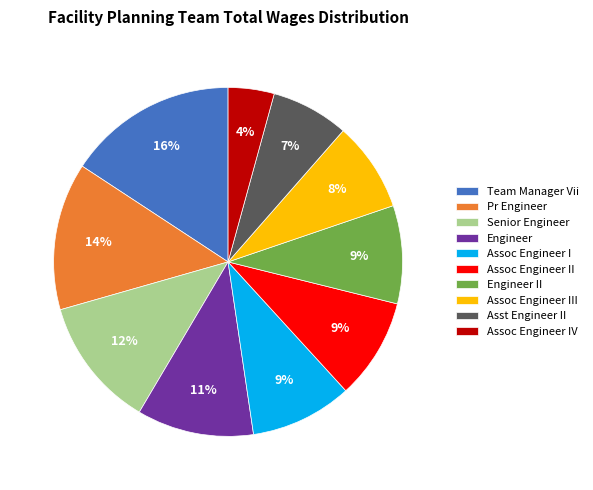

Which category has the smallest portion of the pie?

Assoc Engineer IV